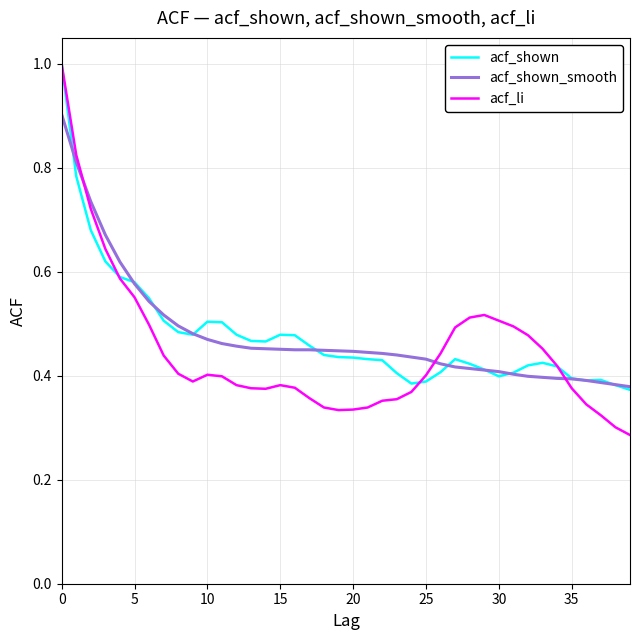

At how many categories does at least one series exceed 0?

40